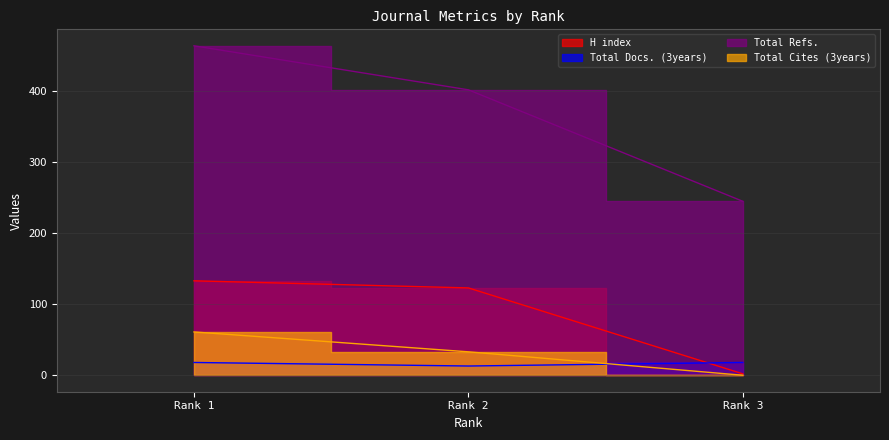

Which series has the largest total across all categories?

Total Refs.